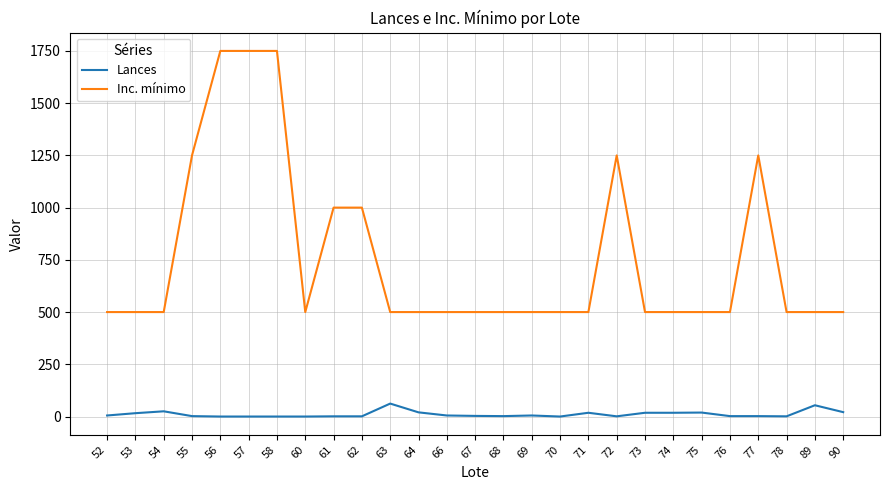

What is the sum of all Inc. mínimo values?

20500